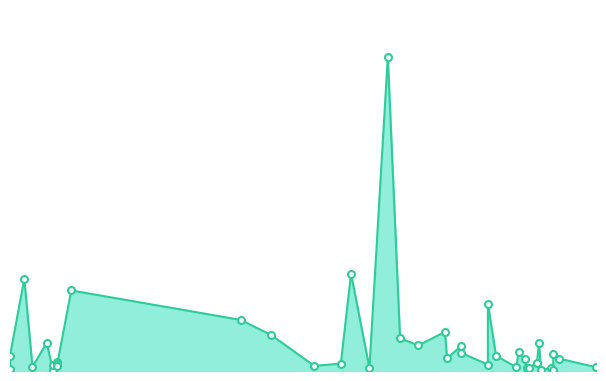

The chart shows a value of 13442000 at 2022-11-10. True or false?

True